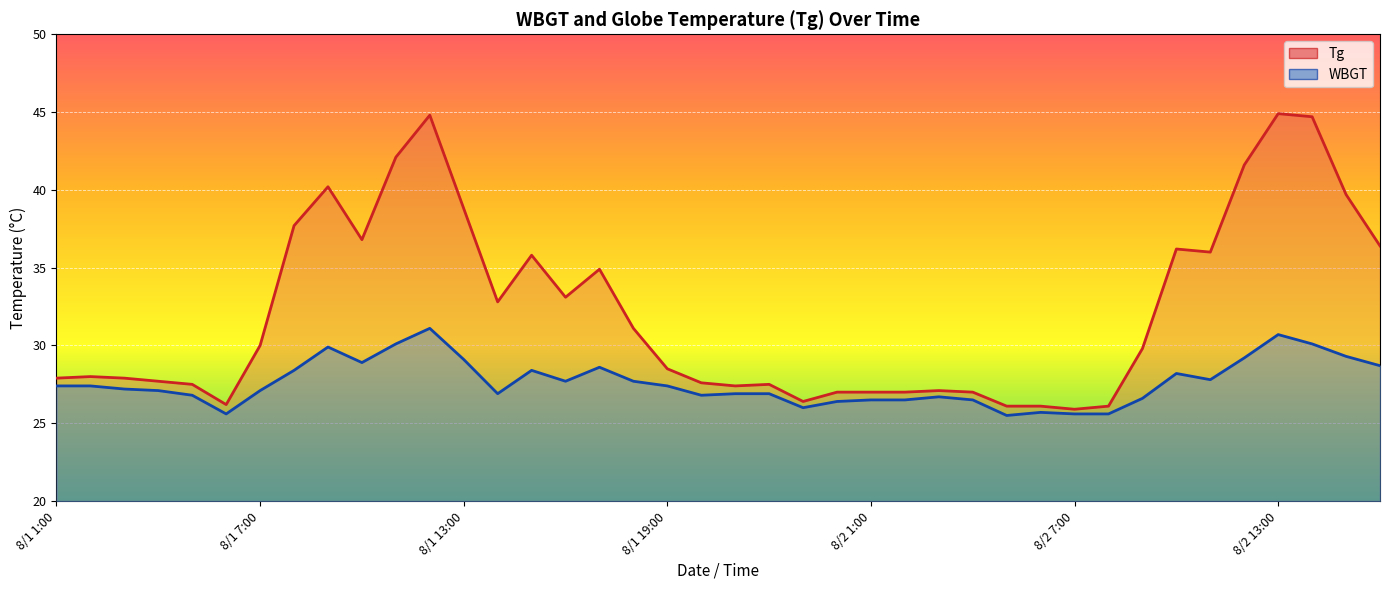

Rank the series by their average value, from highest to lowest.

Tg, WBGT